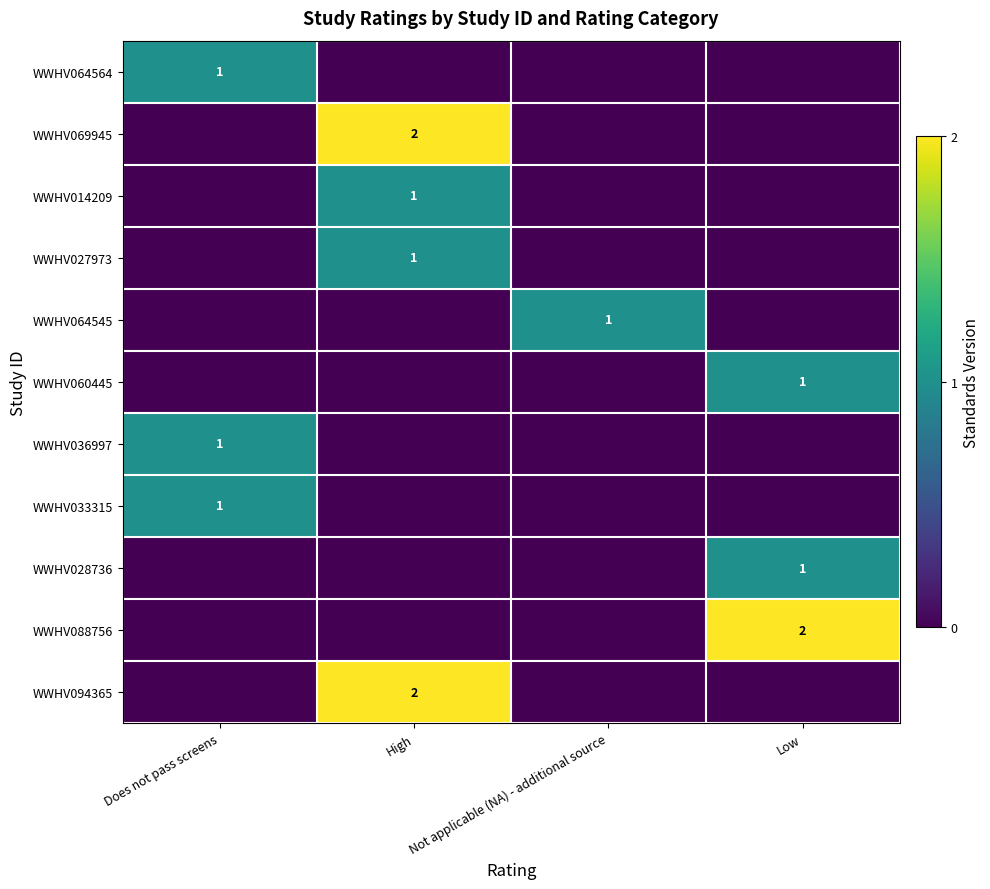

The WWHV069945 series shows 2 at High. True or false?

True